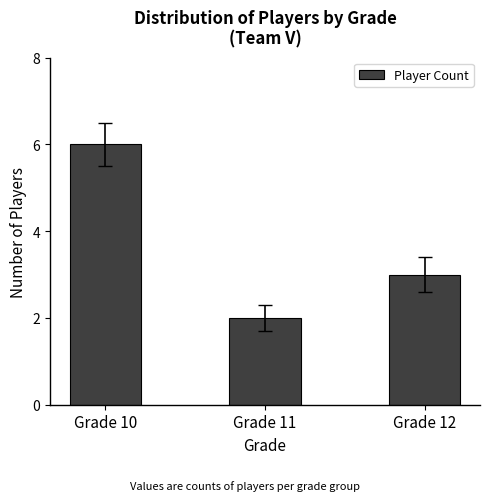

What is the sum of all values?

11